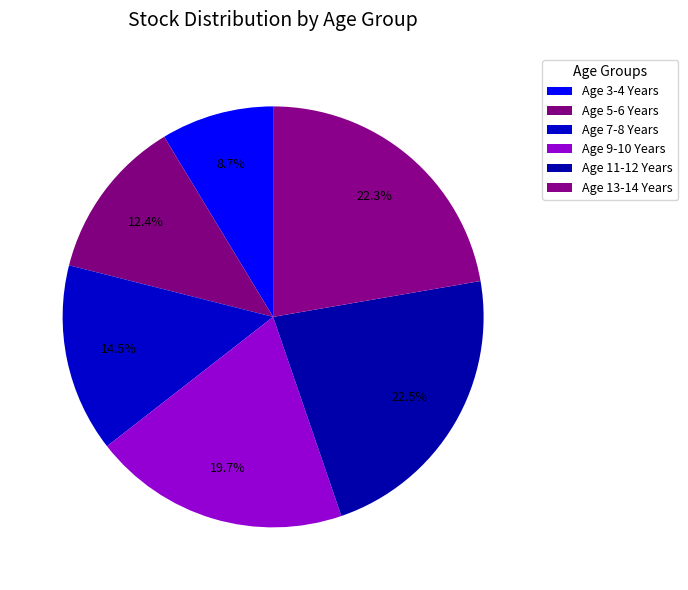

The Age 7-8 Years slice represents 14% of the pie. True or false?

True